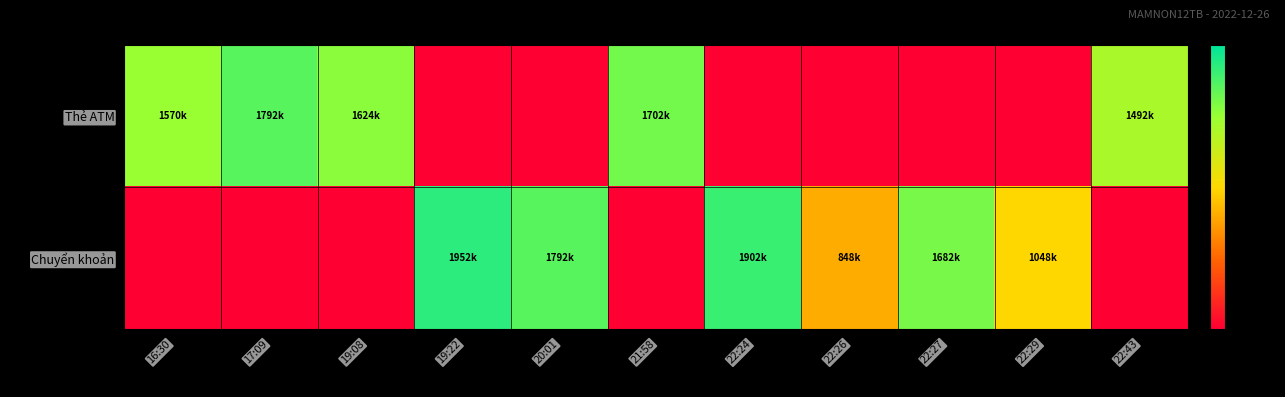

Which series changed the most between 17:09 and 20:01?

Thẻ ATM